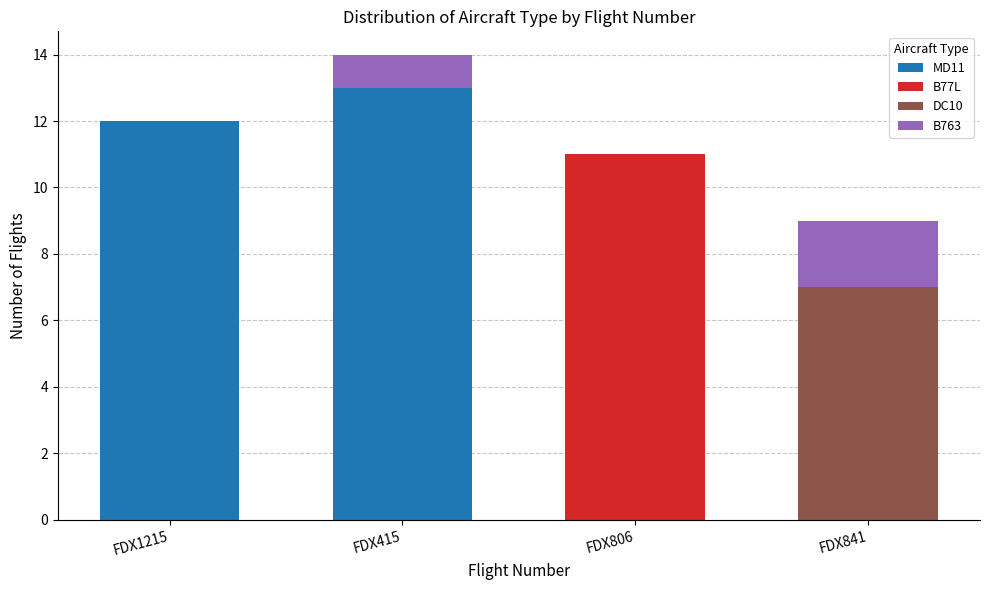

Reading left to right, what are the values for MD11?

FDX1215=12	FDX415=13	FDX806=0	FDX841=0